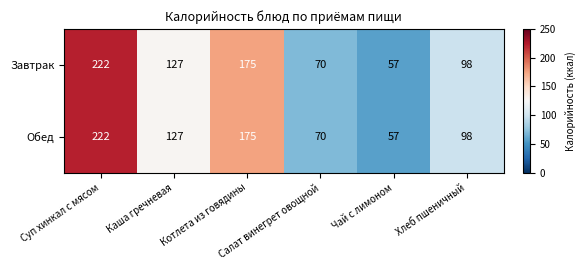

What is the highest value of the Завтрак series?

222